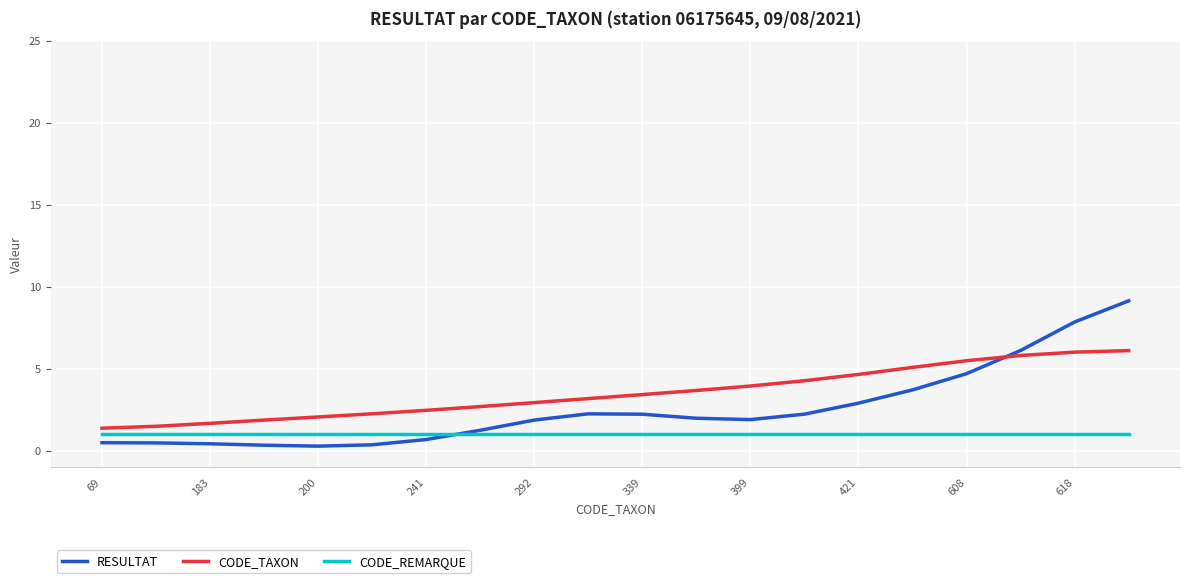

Which series has the widest spread of values?

RESULTAT